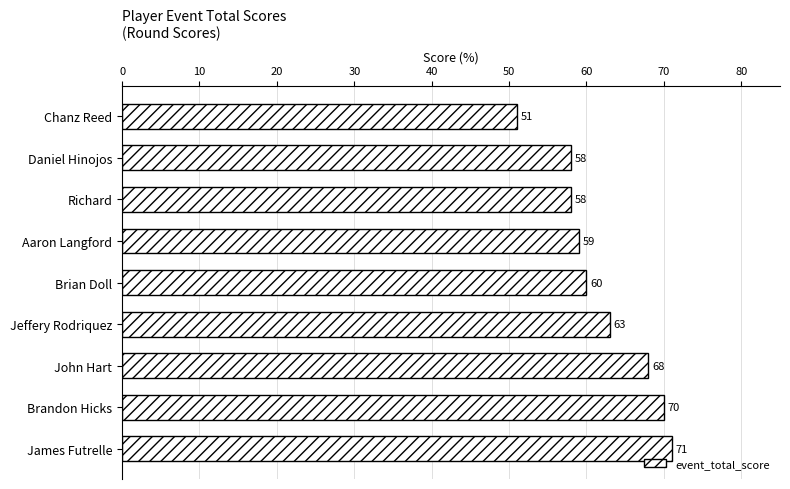

What value does the data have at Daniel Hinojos, to the nearest 5?

60